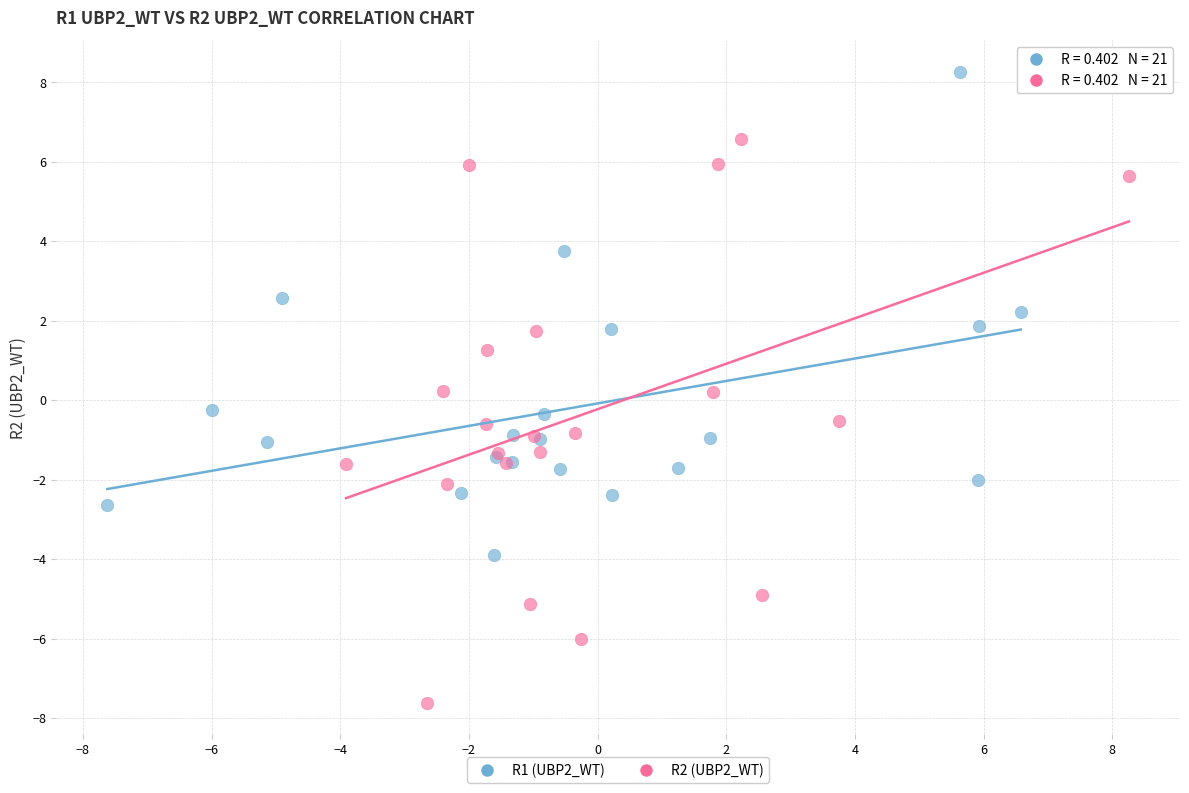

Which series has the widest spread of Y values?

R2 (UBP2_WT)